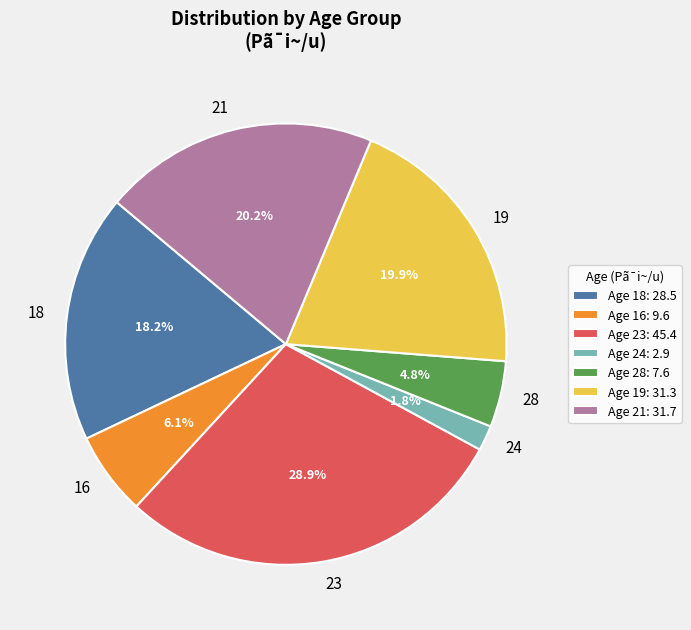

What is the ratio of the value at 21 to the value at 28?

4.2